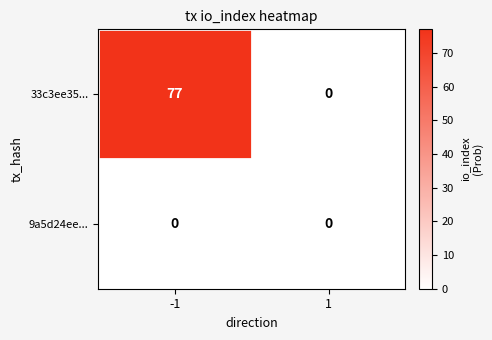

The value of 33c3ee35... at -1 is 135. True or false?

False